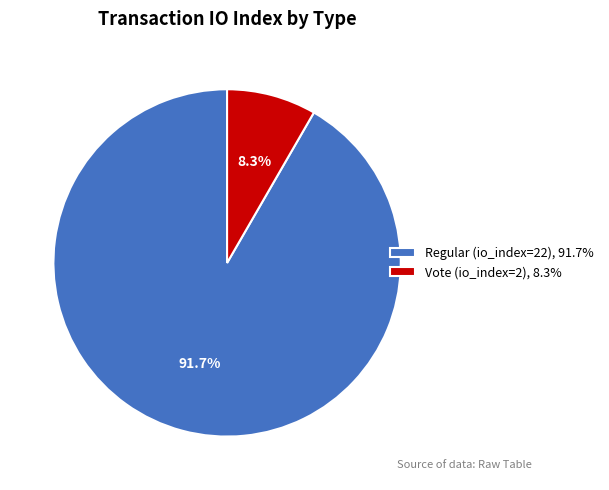

To the nearest percent, what is the difference between the Regular (io_index=22) and Vote (io_index=2) slice percentages?

83%